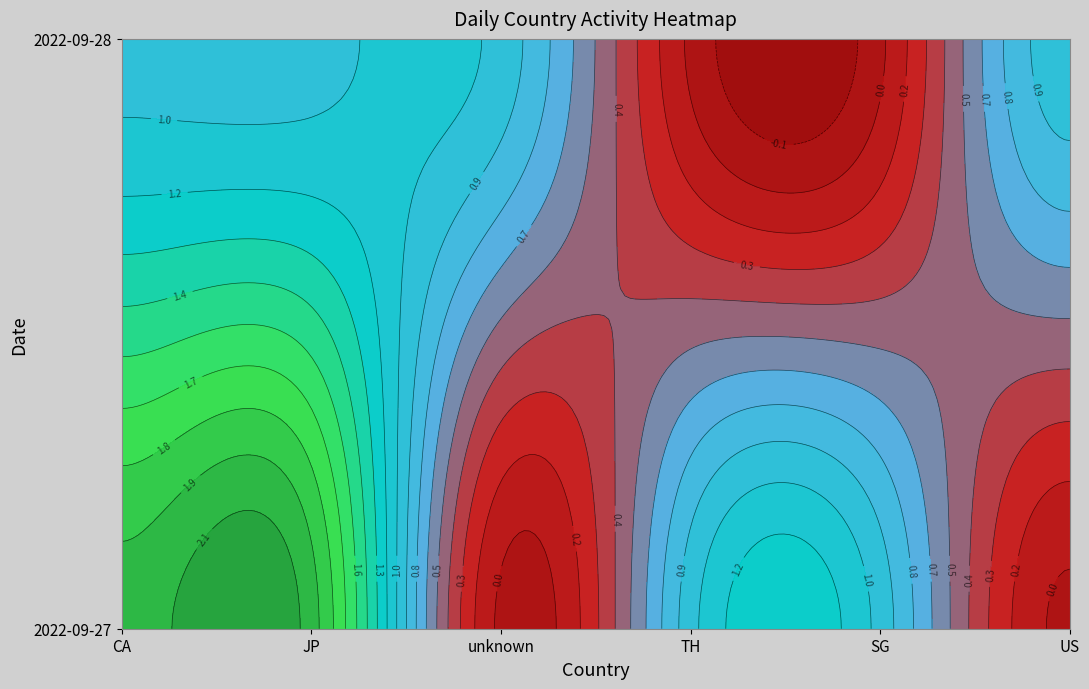

True or false: 2022-09-28 has a value of 1 at CA.

False